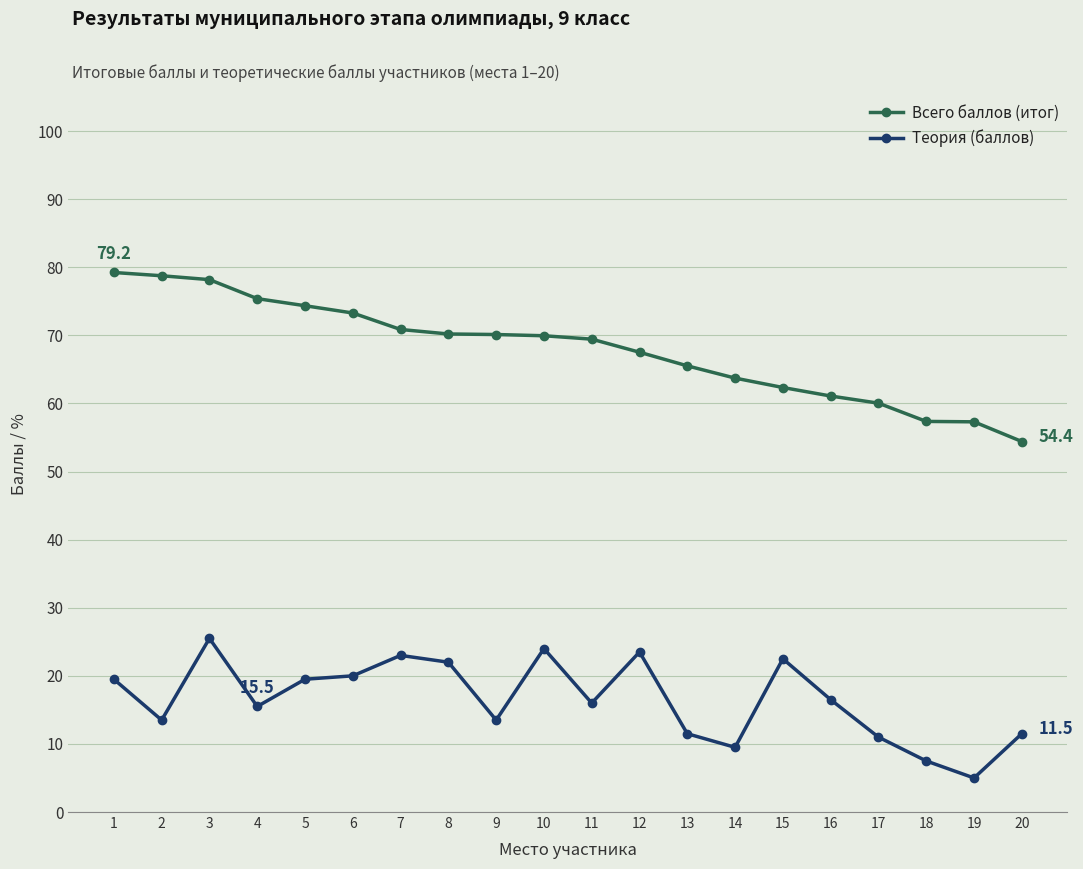

True or false: Всего баллов (итог) and Теория (баллов) intersect in this chart.

False